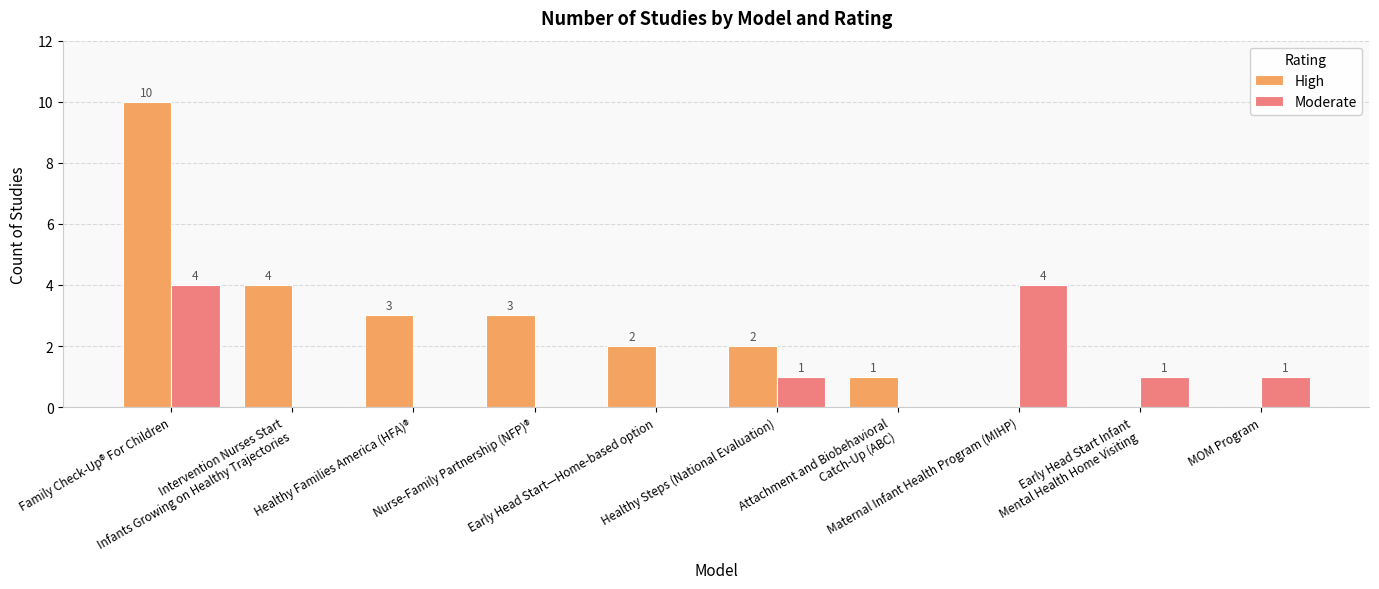

Are the bars grouped side by side (vs. stacked)?

Yes